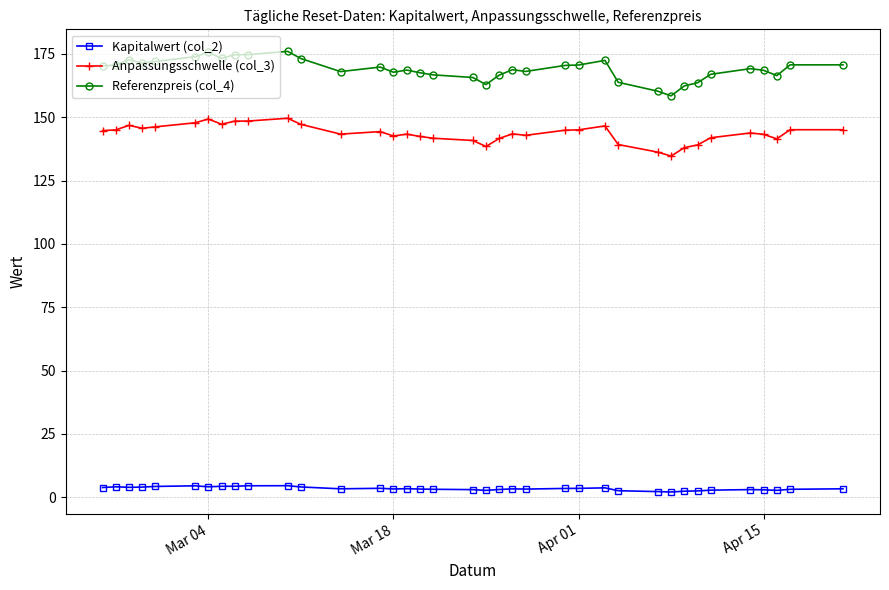

What is the lowest value of the Anpassungsschwelle (col_3) series?

134.6